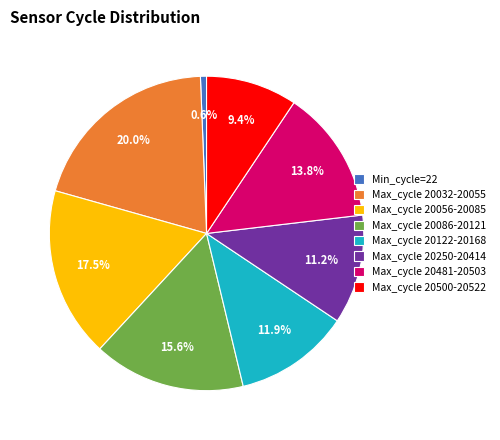

Is there any slice that represents more than half of the pie?

No